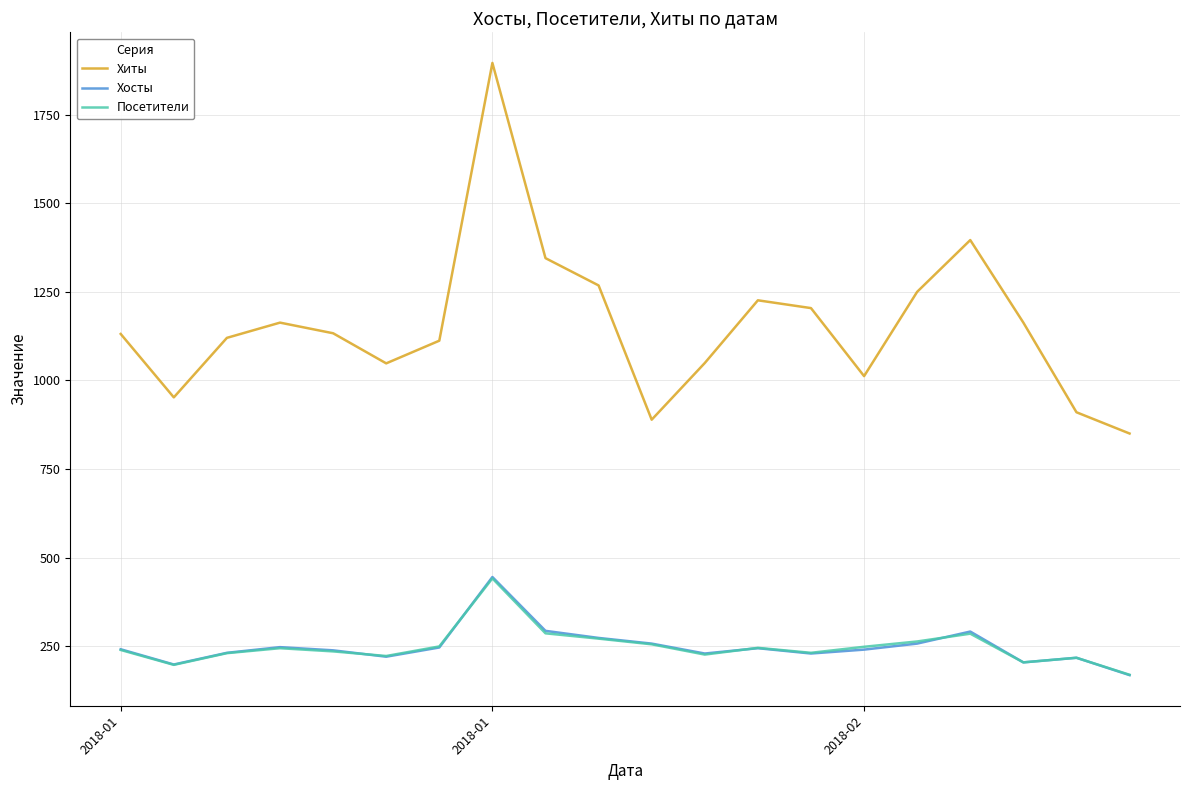

What is the difference between the second highest and minimum values in the Хосты series?

125